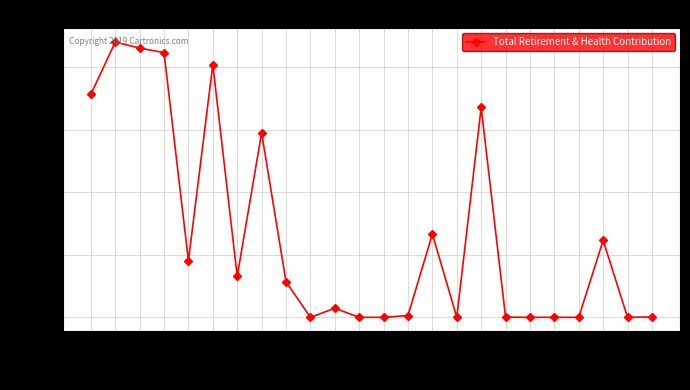

What is the difference between the maximum and second lowest values?

21992